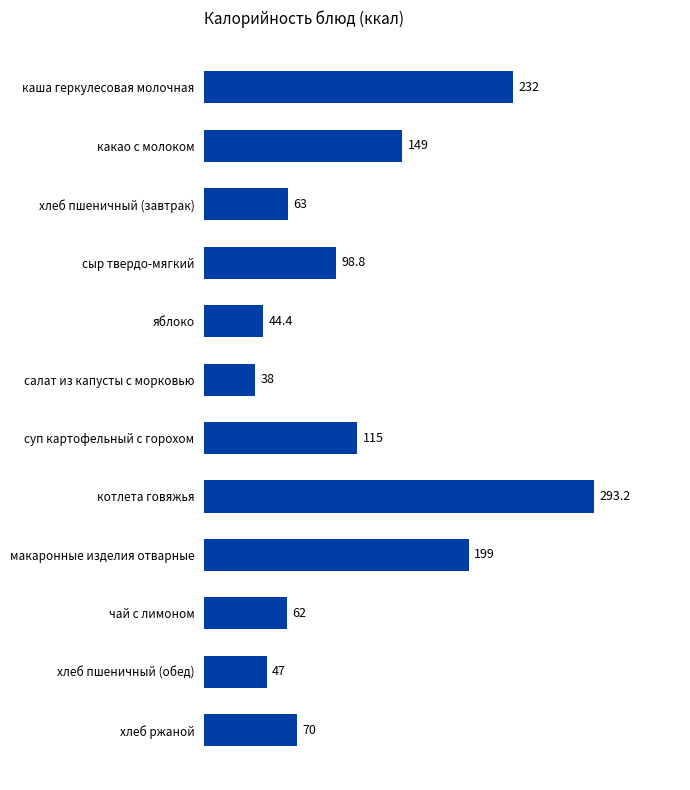

How many data points are less than 98?

6